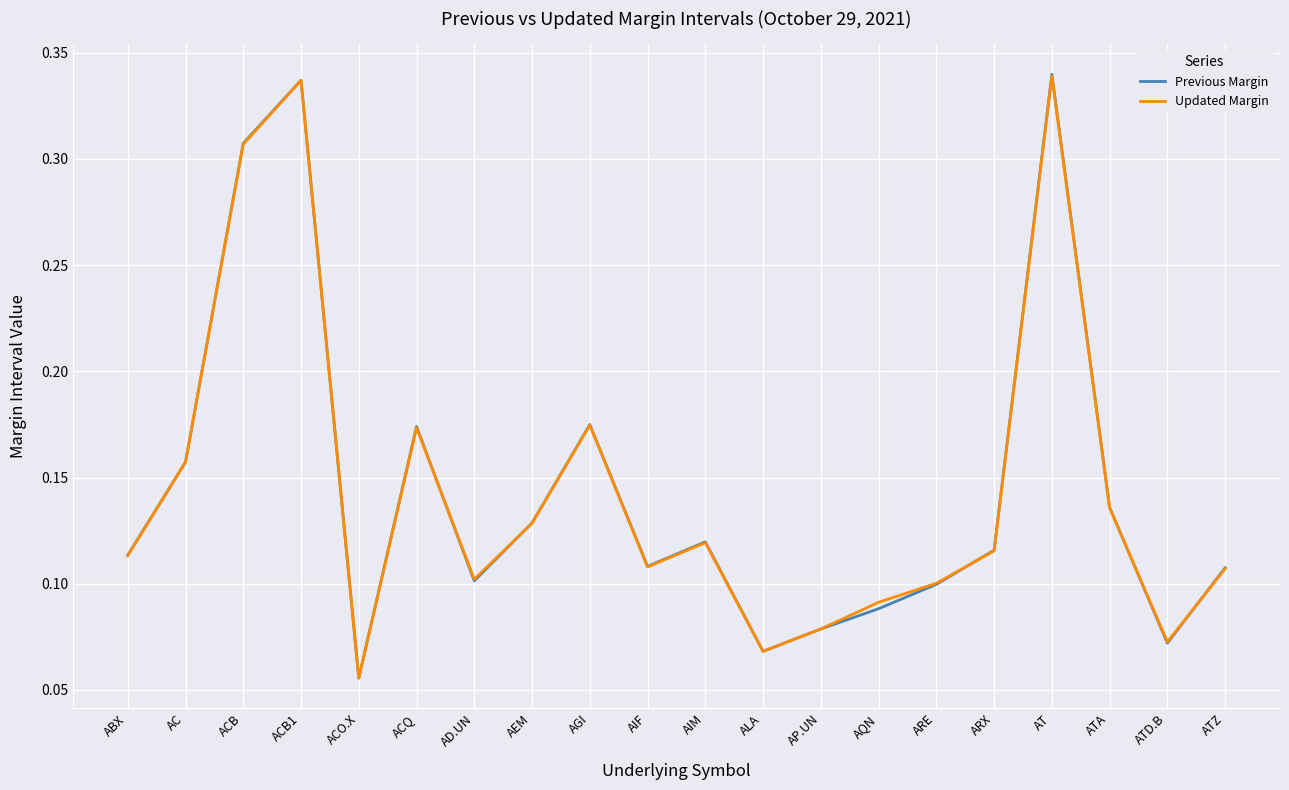

How many series are shown in this chart?

2